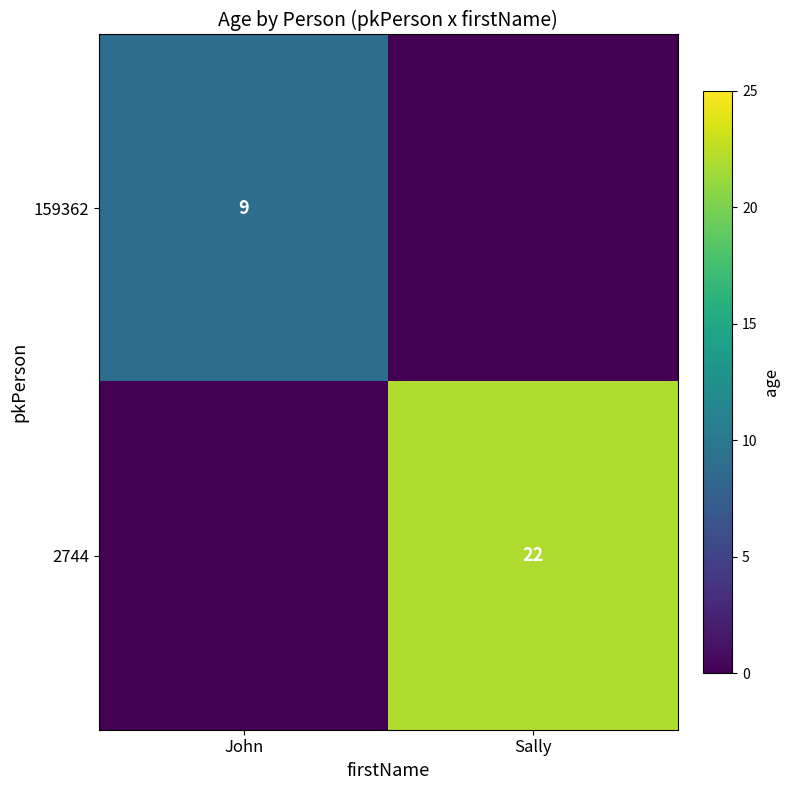

Count the number of data series in this chart.

2